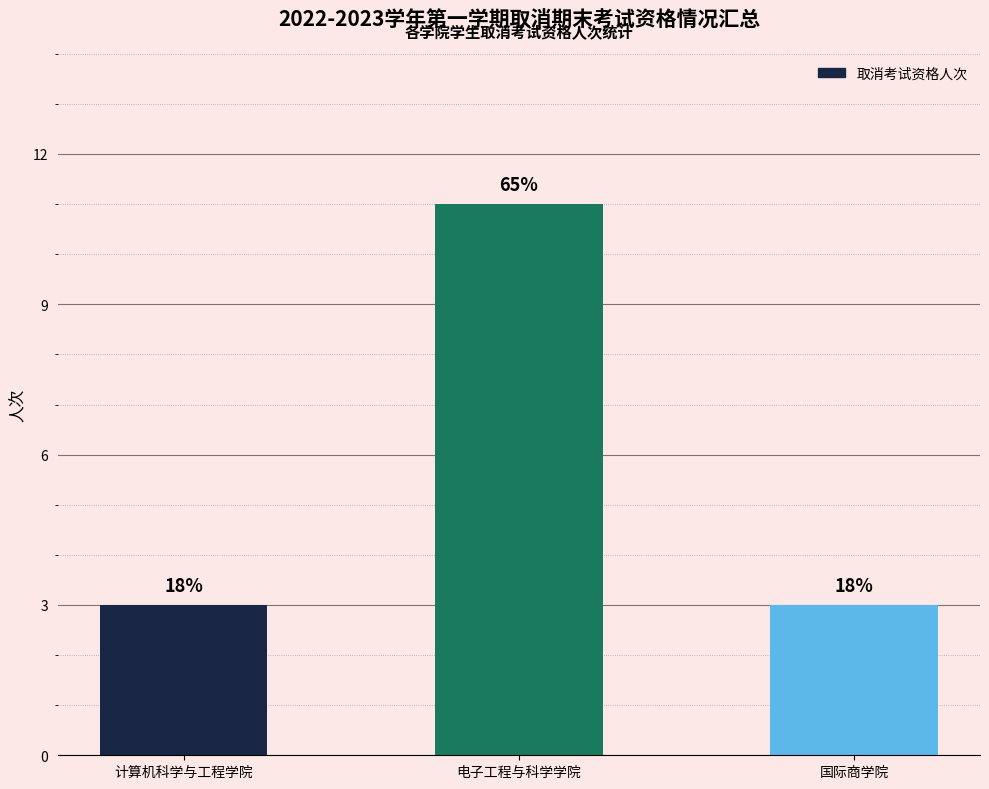

What is the smallest value displayed?

3